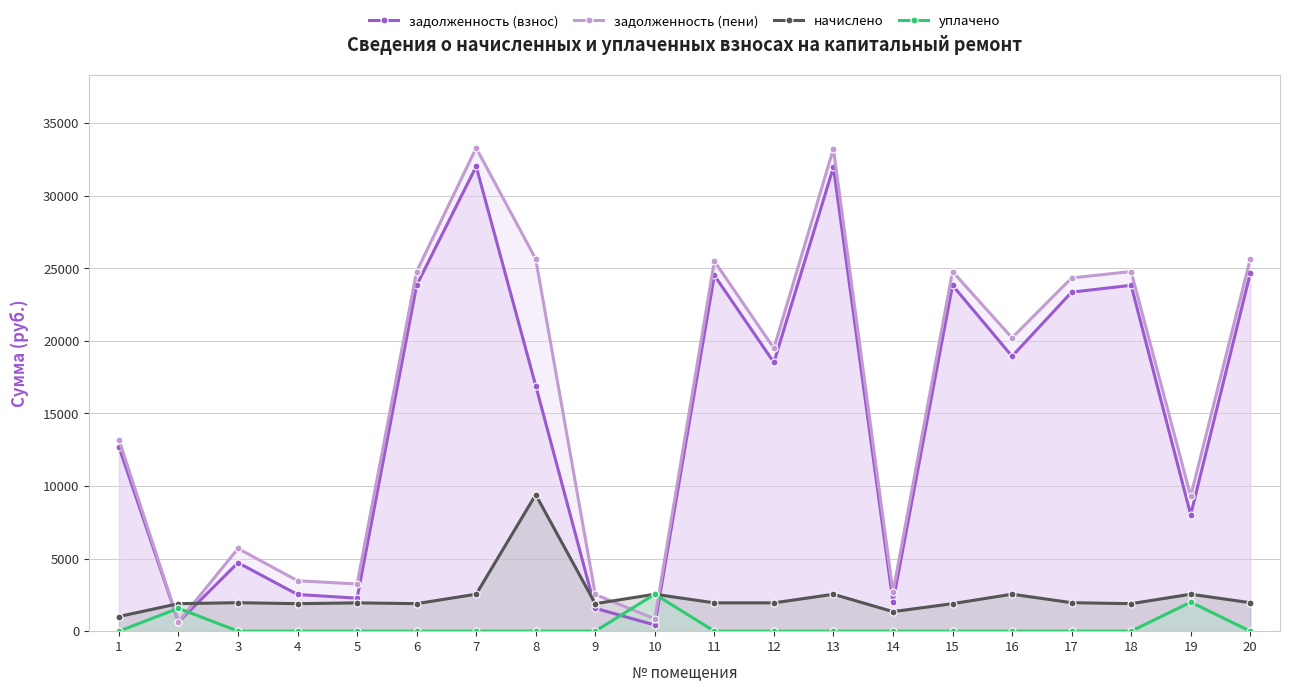

Is it true that уплачено equals 1129.9 at 18?

False